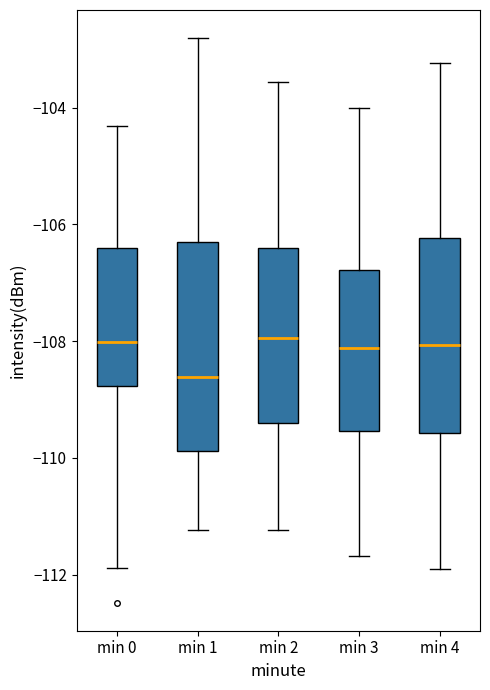

Where does the lower whisker of the box for min 1 end on the y-axis? The values are not printed on the chart, so give them approximately, as read against the axis.

-111.2